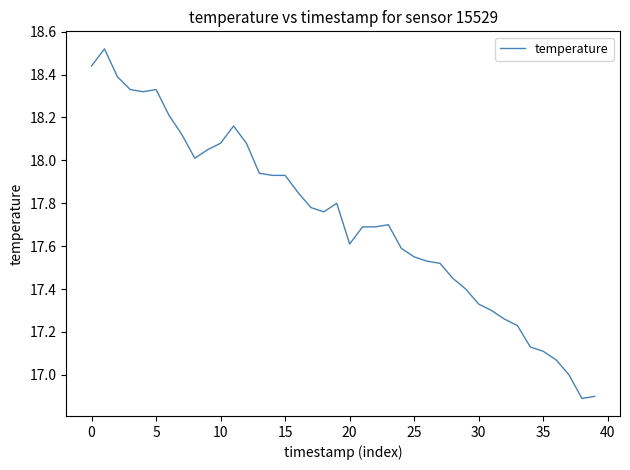

What is the minimum value shown in the chart?

16.9